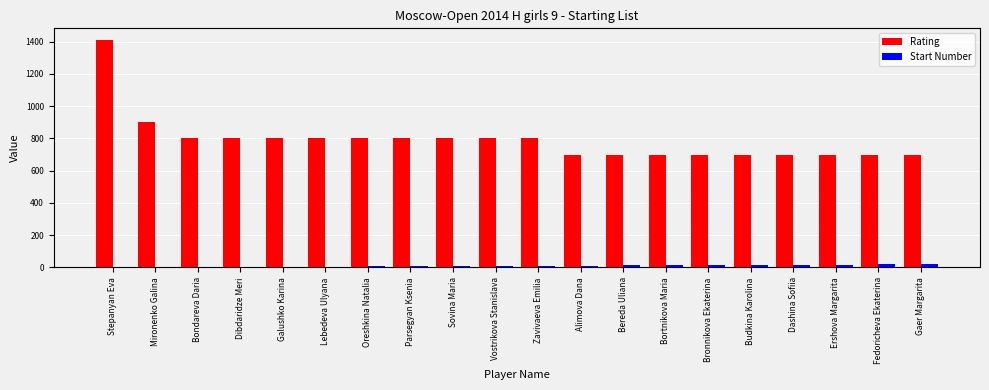

Is it true that Rating equals 219 at Lebedeva Ulyana?

False